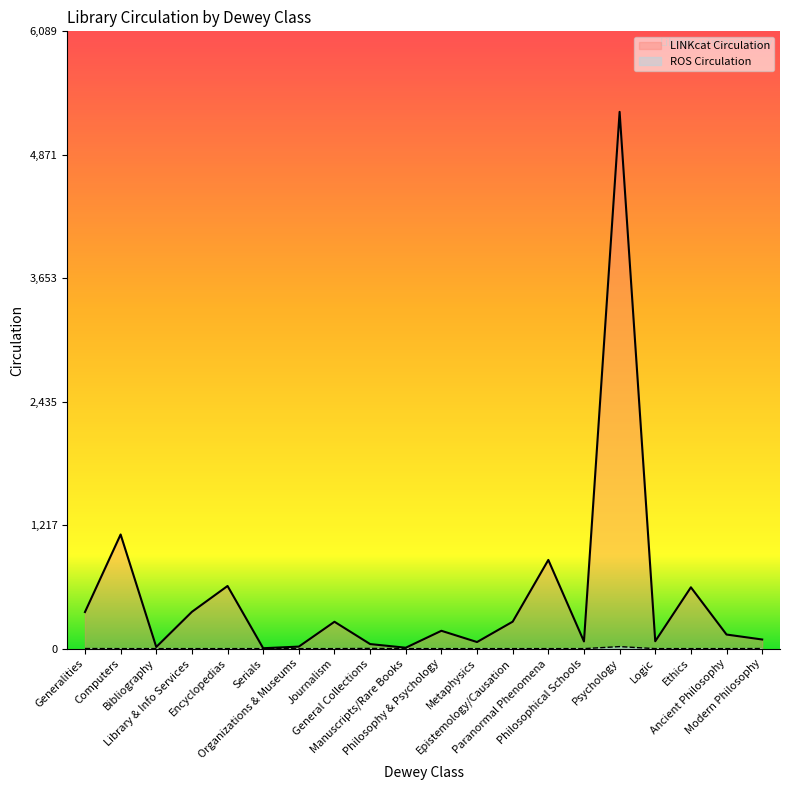

How many data points in LINKcat Circulation are less than 176?

10